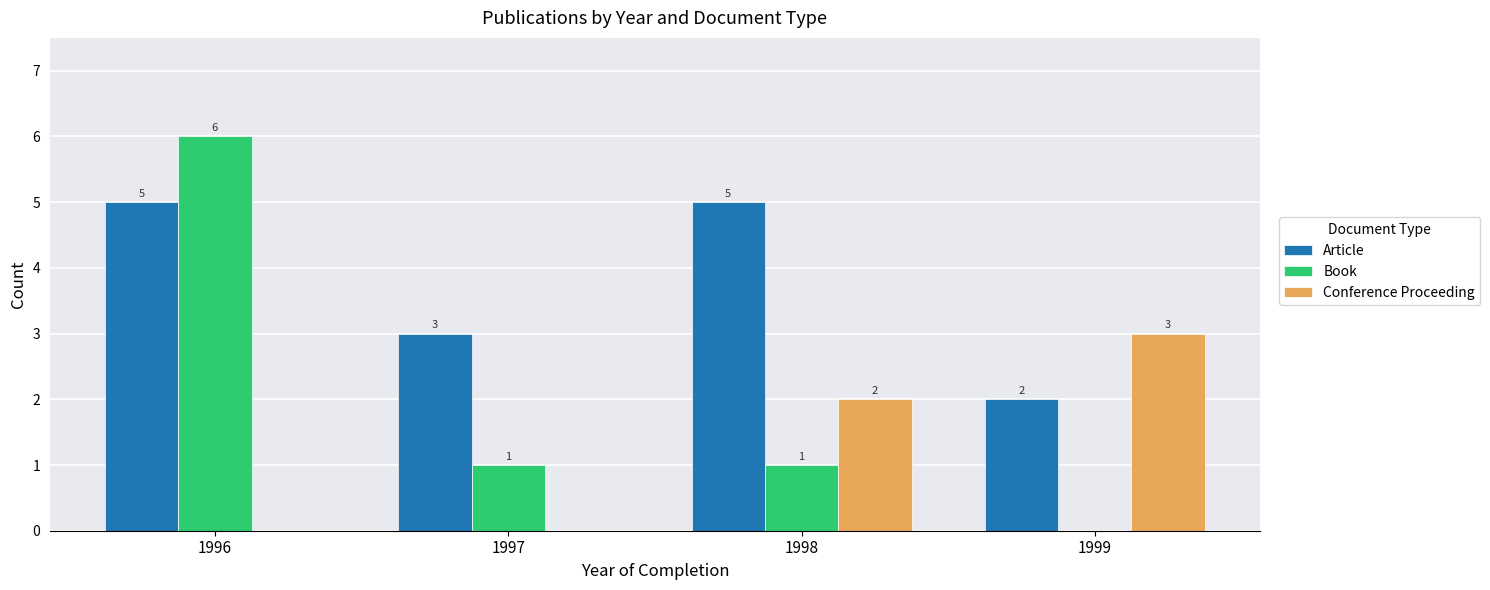

Reading left to right, what are all the values shown in this chart?

Article: 5	3	5	2
Book: 6	1	1	0
Conference Proceeding: 0	0	2	3